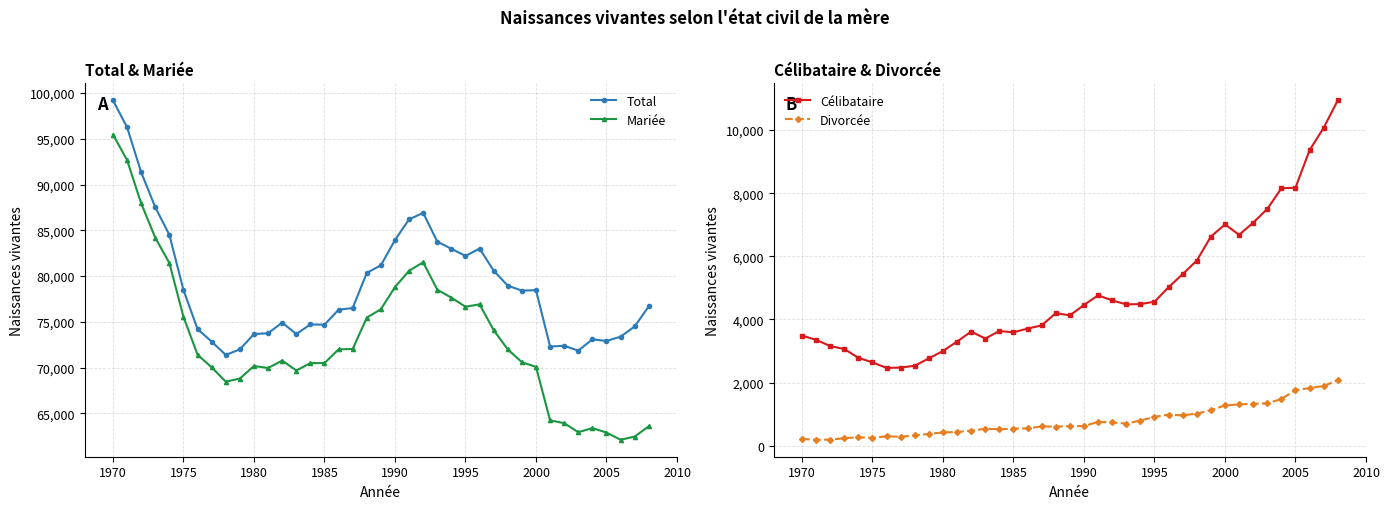

True or false: Mariée and Total cross at least once.

False